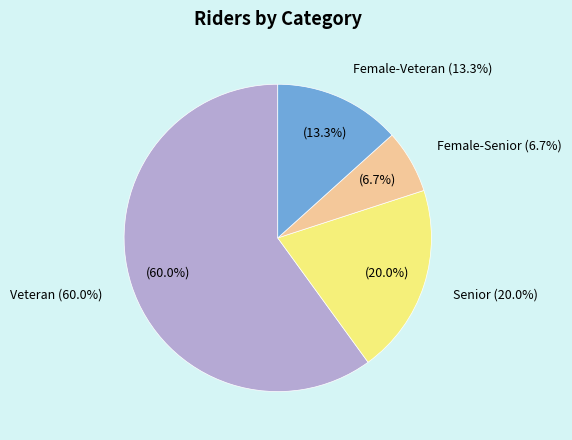

Is Veteran the majority of the pie?

Yes